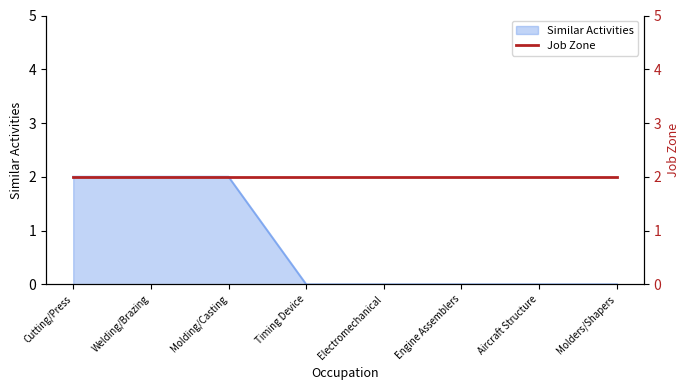

What is the label of the 8th point from the right?

Cutting/Press